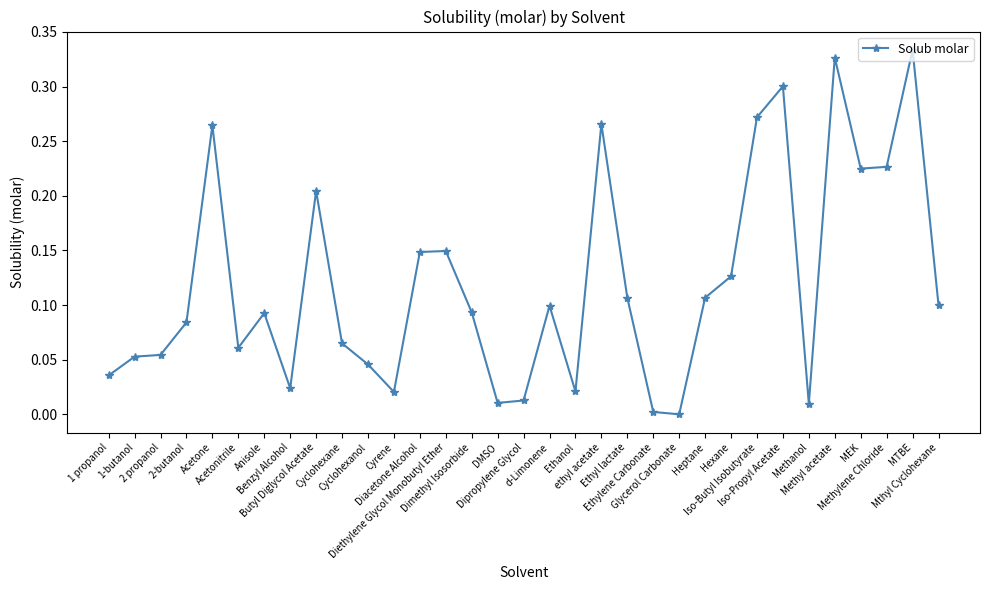

True or false: there are more than 1 points higher than both neighbors.

True